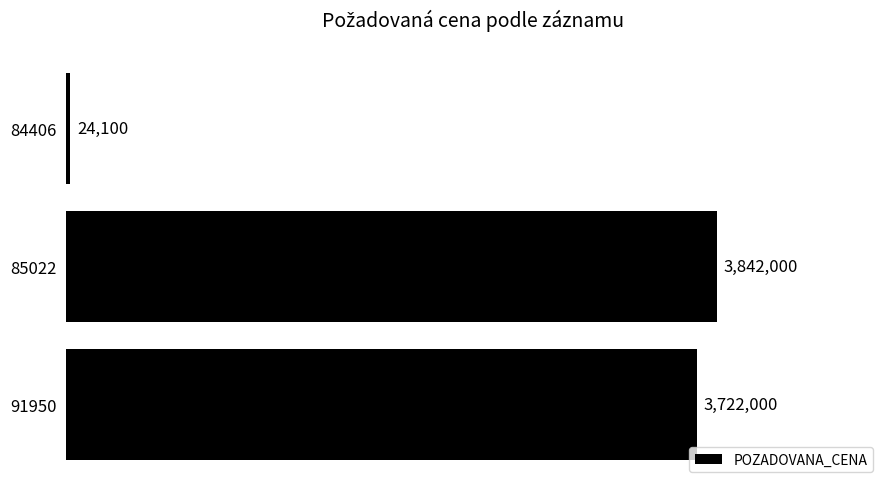

What is the minimum value shown in the chart?

24100